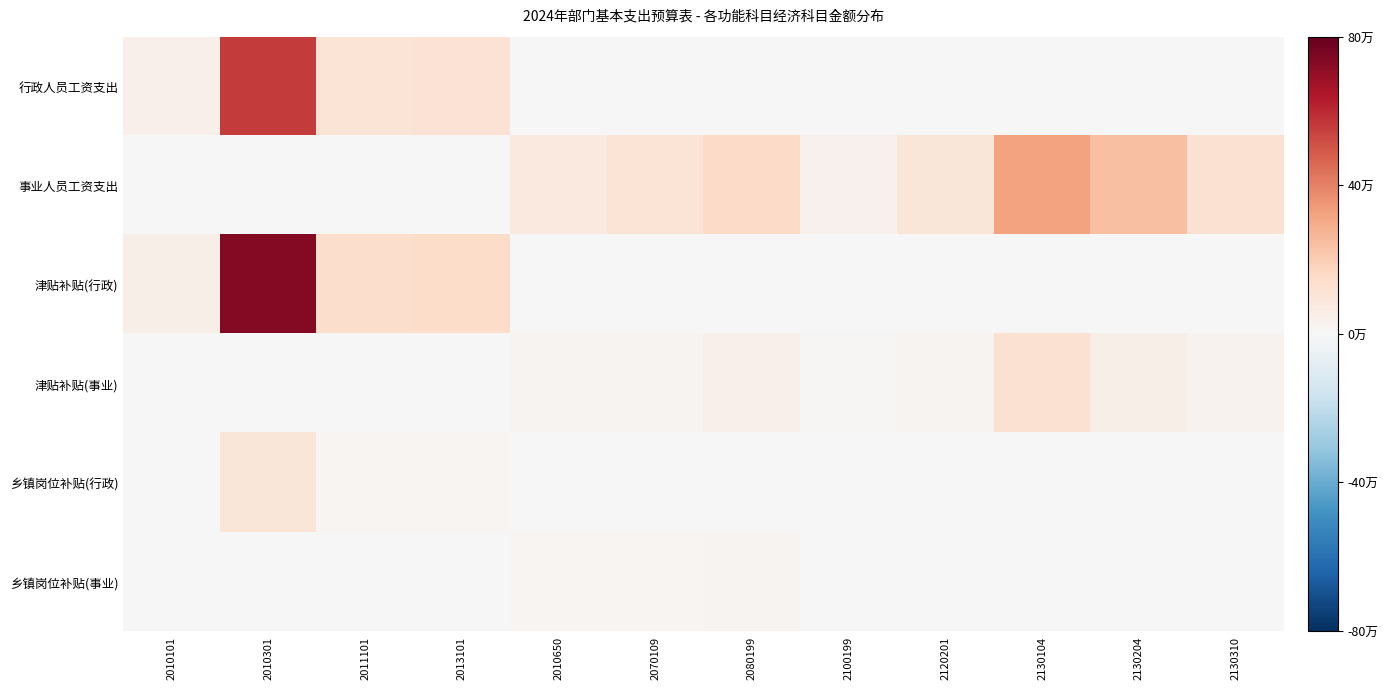

How many distinct data groups are displayed?

6